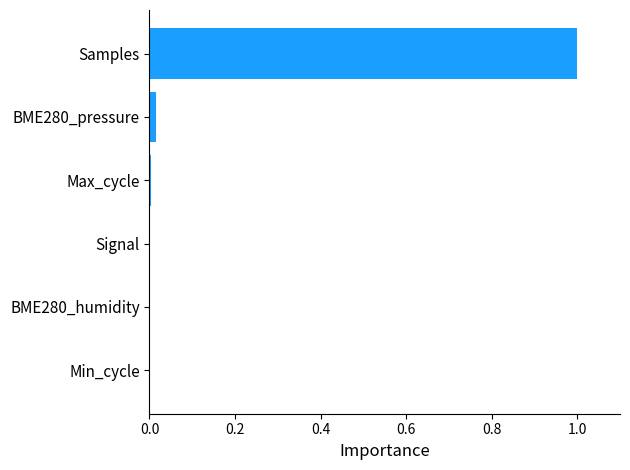

The chart shows a value of 0.4 at Min_cycle. True or false?

False